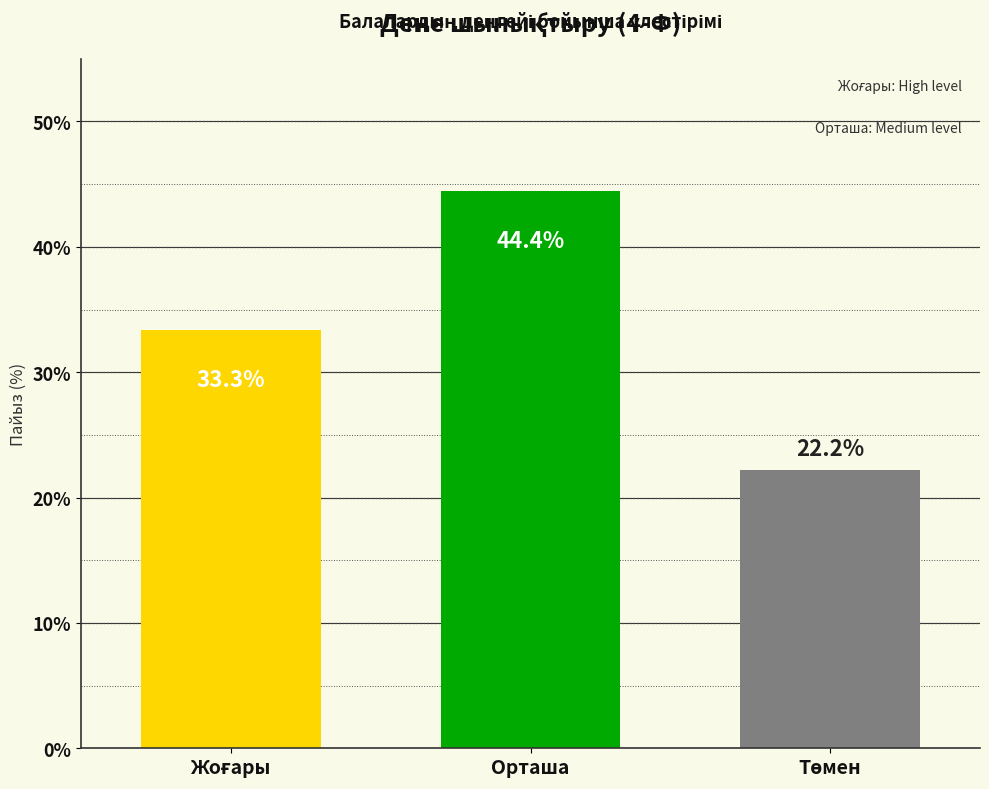

Reading right to left, list all the values displayed in this chart.

22.2	44.4	33.3